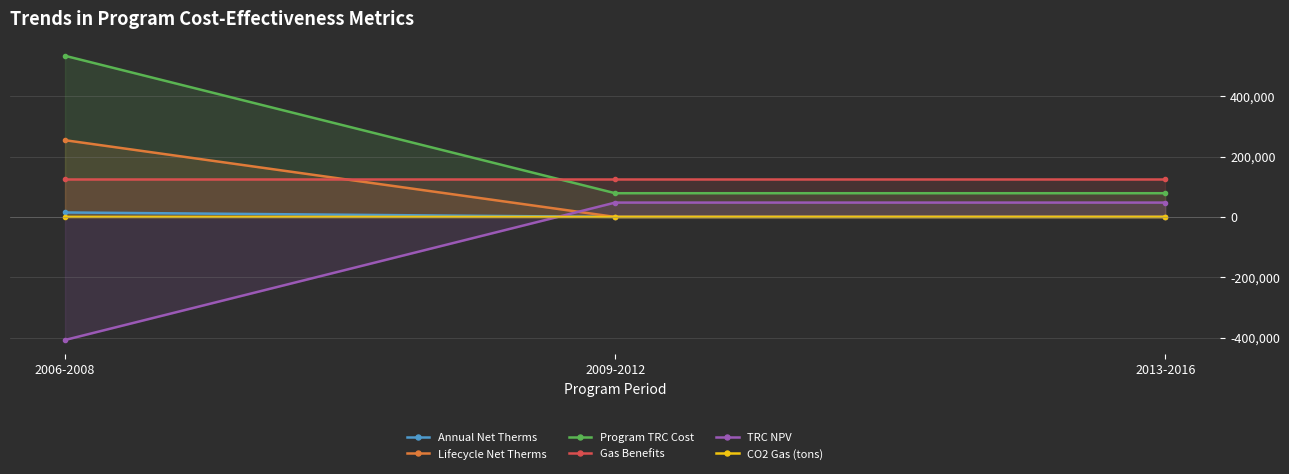

What position from the right is 2009-2012?

2